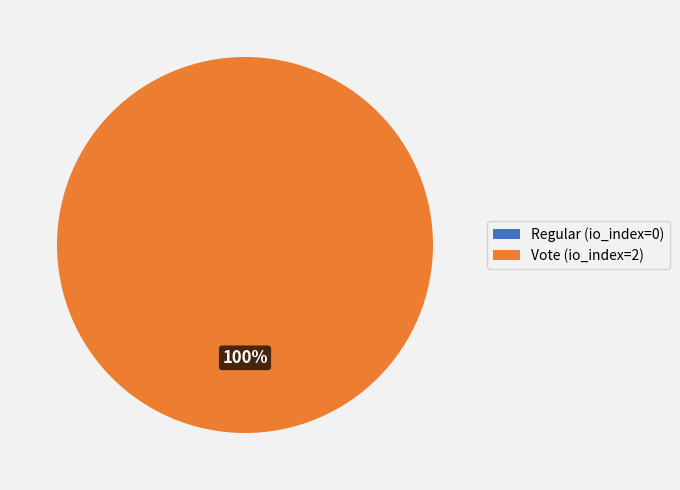

Is it true that Regular is 1% of the pie?

False